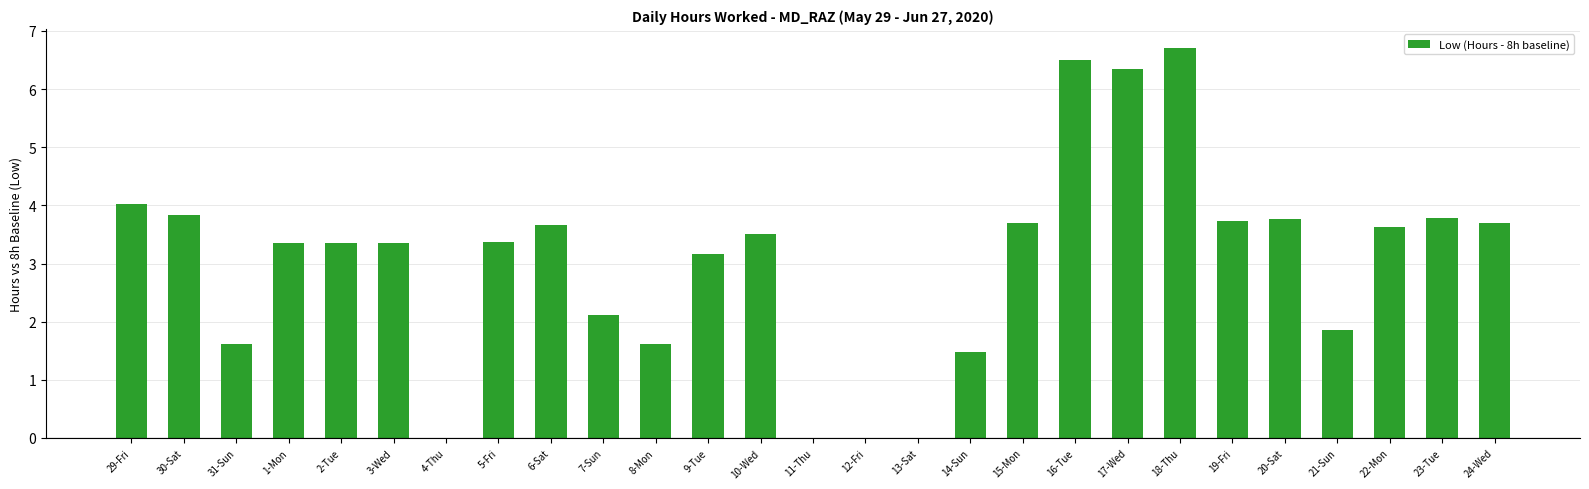

What is the greatest value displayed?

6.7